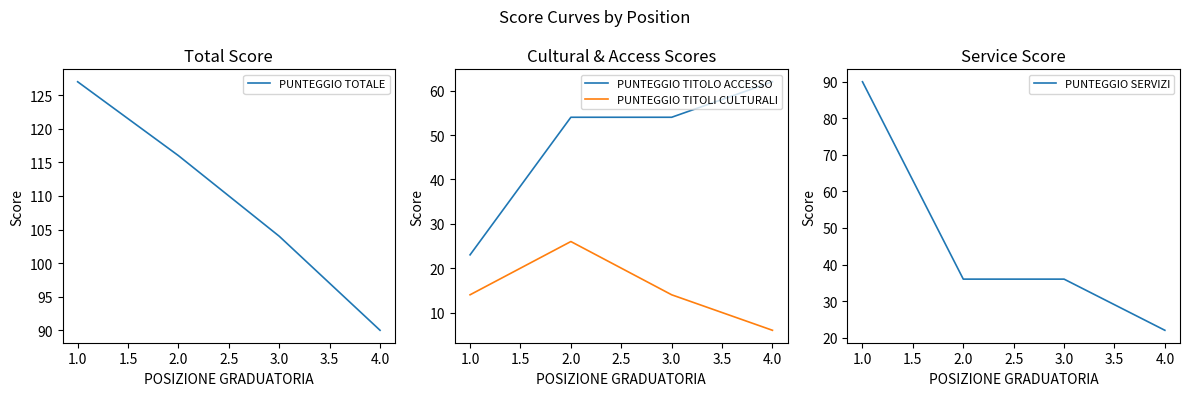

How many interior local peaks does the PUNTEGGIO TITOLI CULTURALI series have?

1